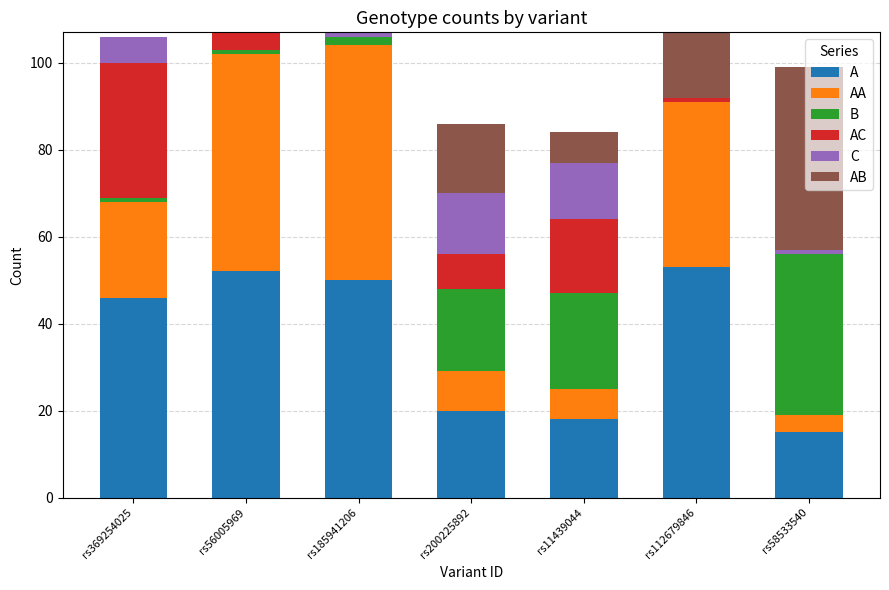

Does the chart contain stacked bars?

Yes